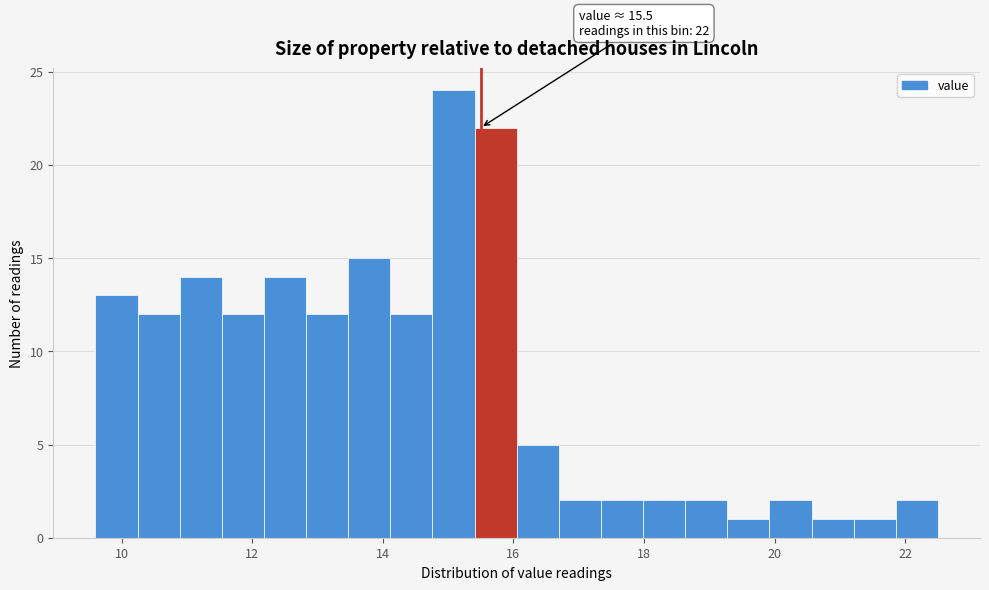

Read against the x-axis, roughly where is the centre of the tallest bar?

15.0